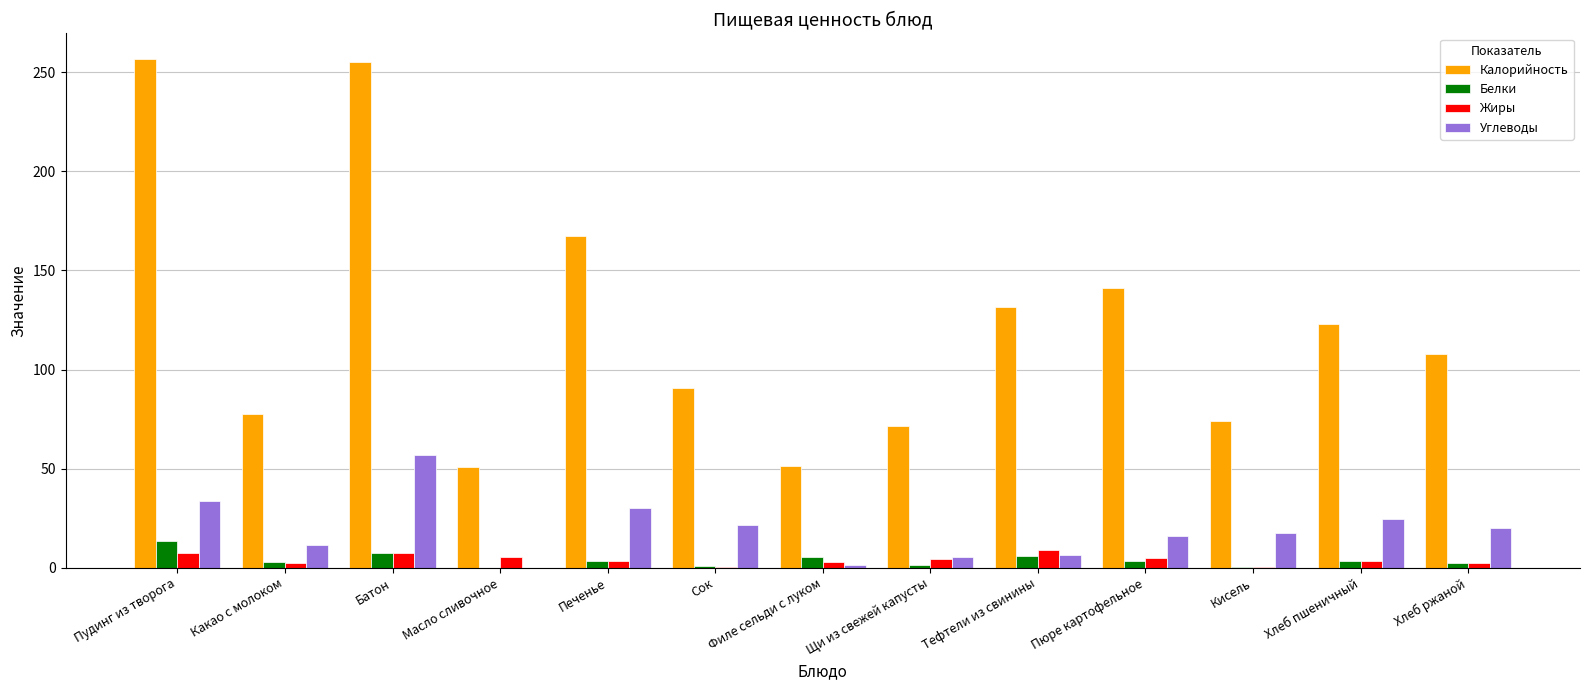

Is the value of Белки at Печенье greater than the value of Углеводы at Хлеб ржаной?

No